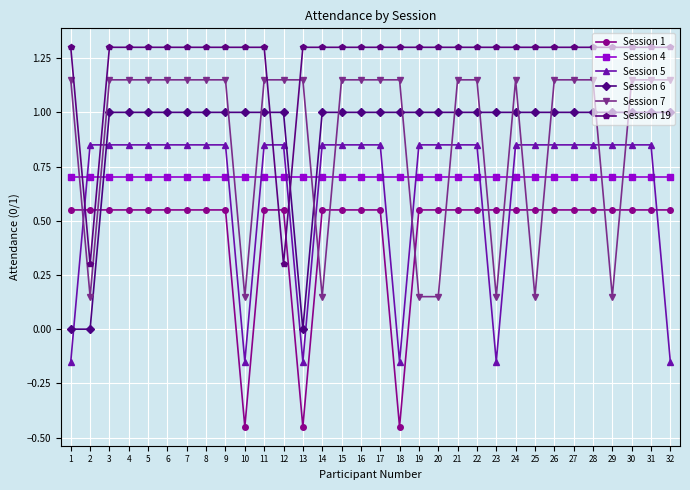

Does the chart have visible grid lines?

Yes